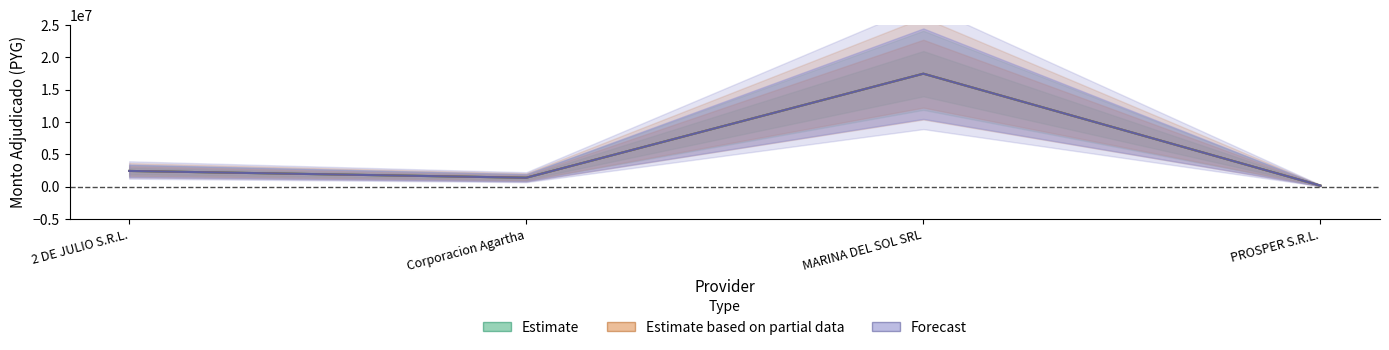

What is the value of the Forecast point at the 2nd from the left?

1394000